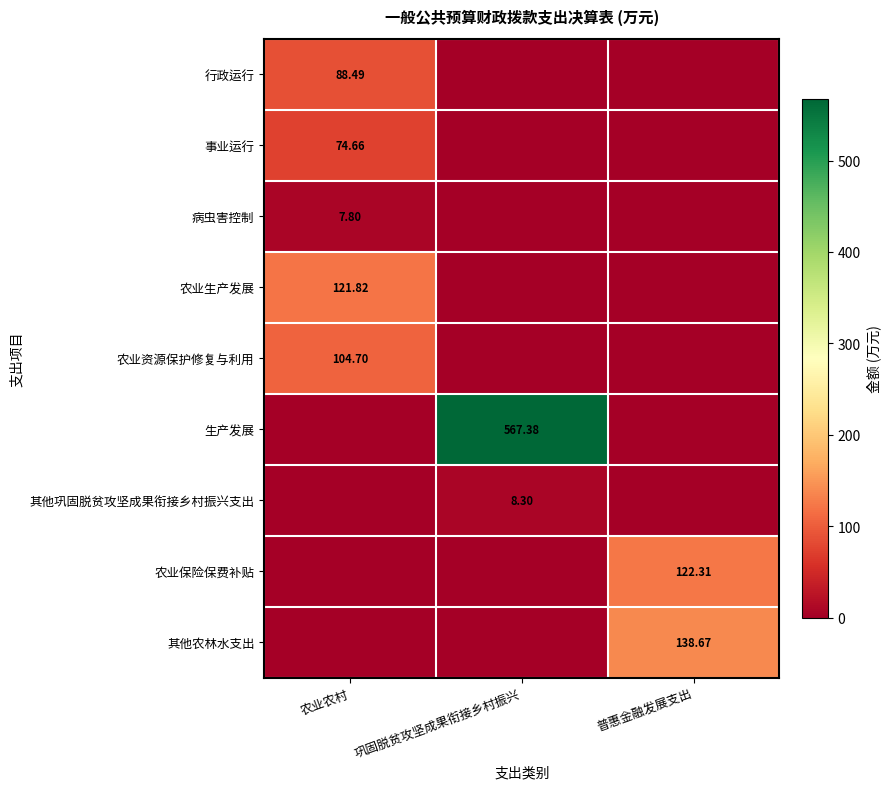

Is it true that 农业生产发展 equals 121.8 at 农业农村?

True